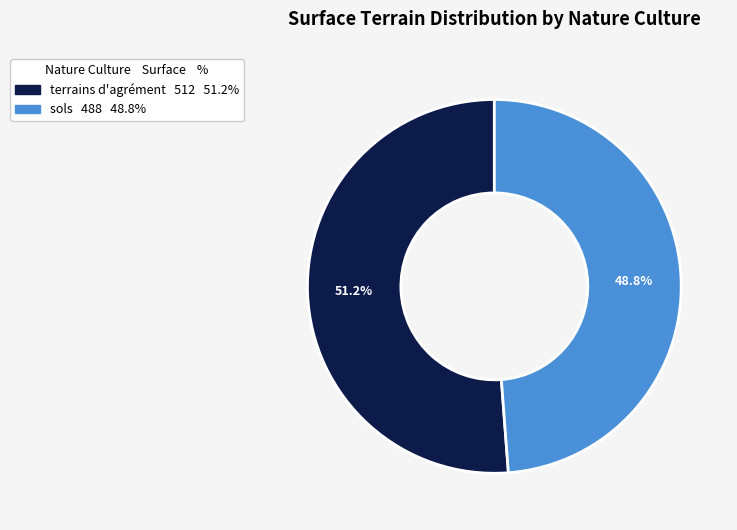

Does sols account for over 50% of the chart?

No